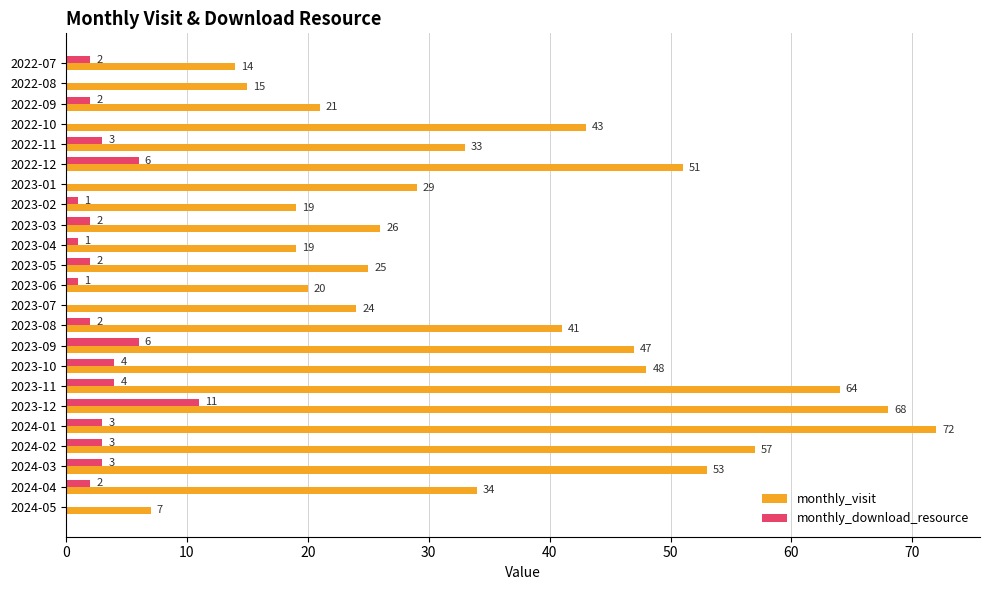

The monthly_download_resource series shows 0 at 2022-08. True or false?

True